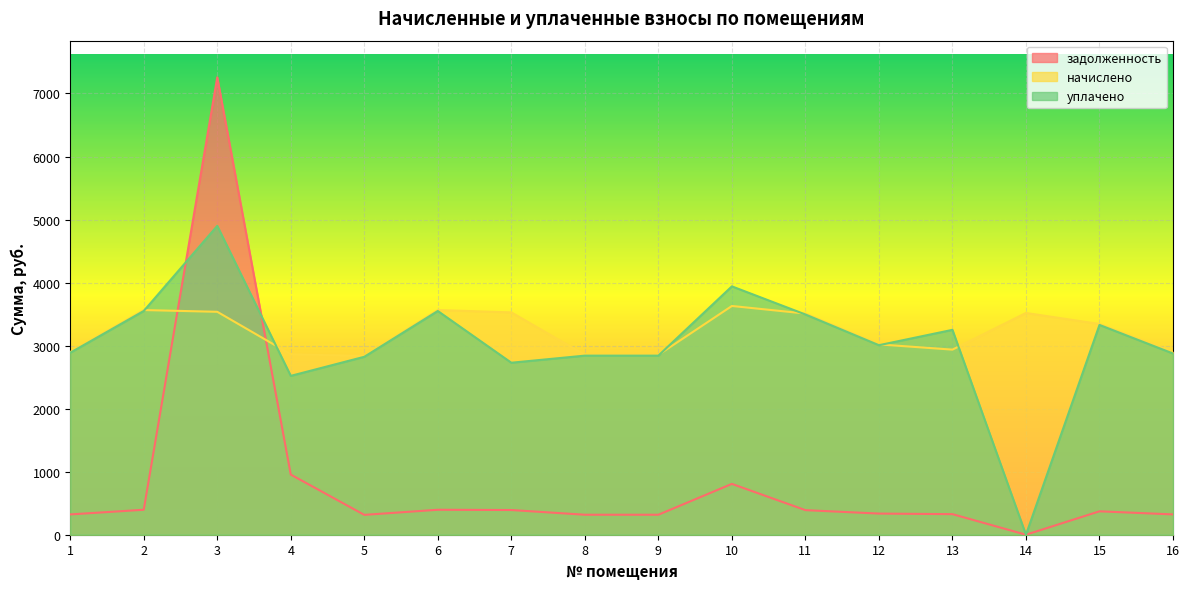

How many lines are shown in the chart?

3